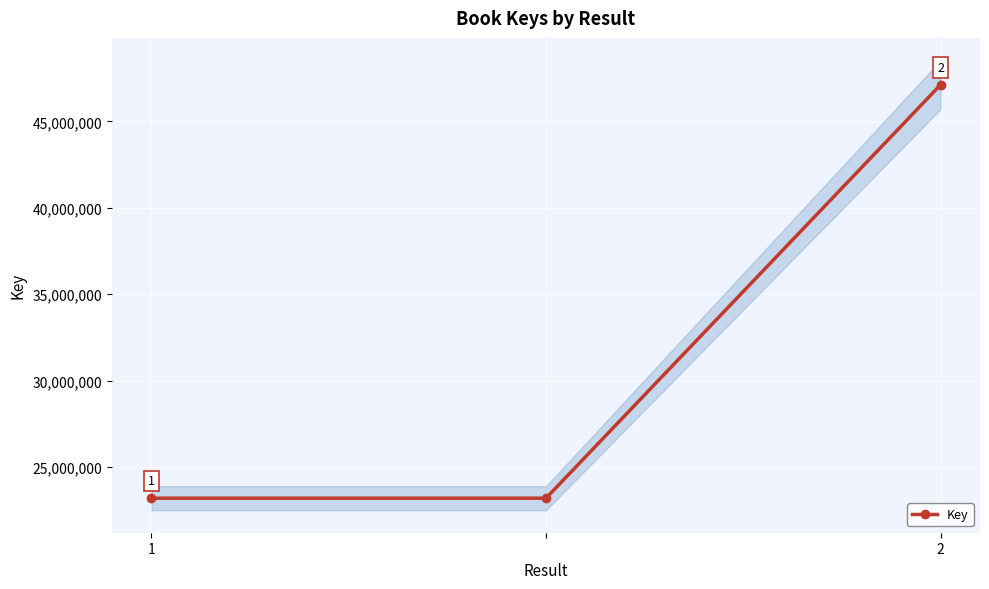

How many series are shown in this chart?

1